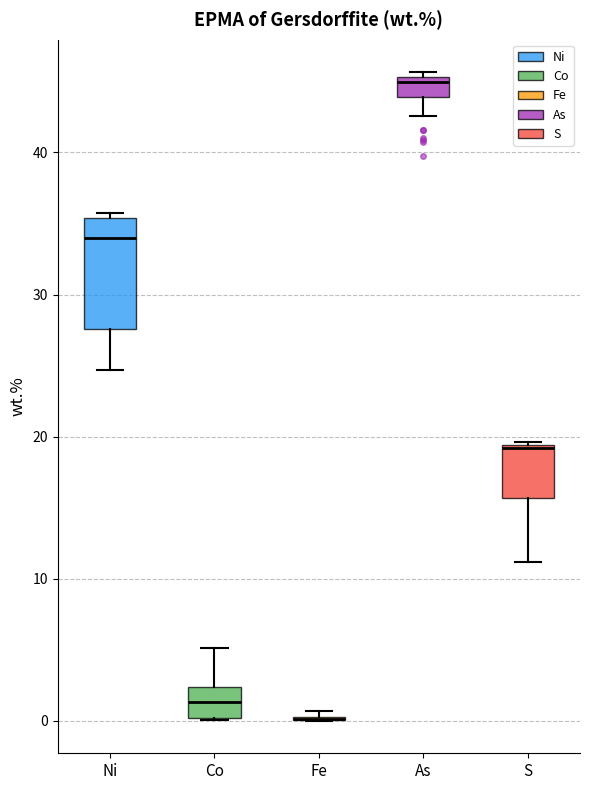

Which box is the tallest, from its lower edge to its upper edge?

Ni